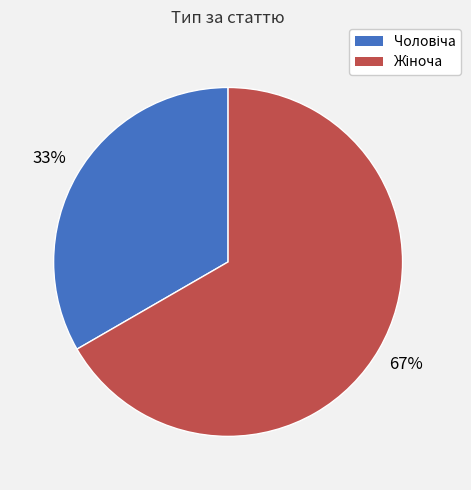

Does any single category account for the majority?

Yes